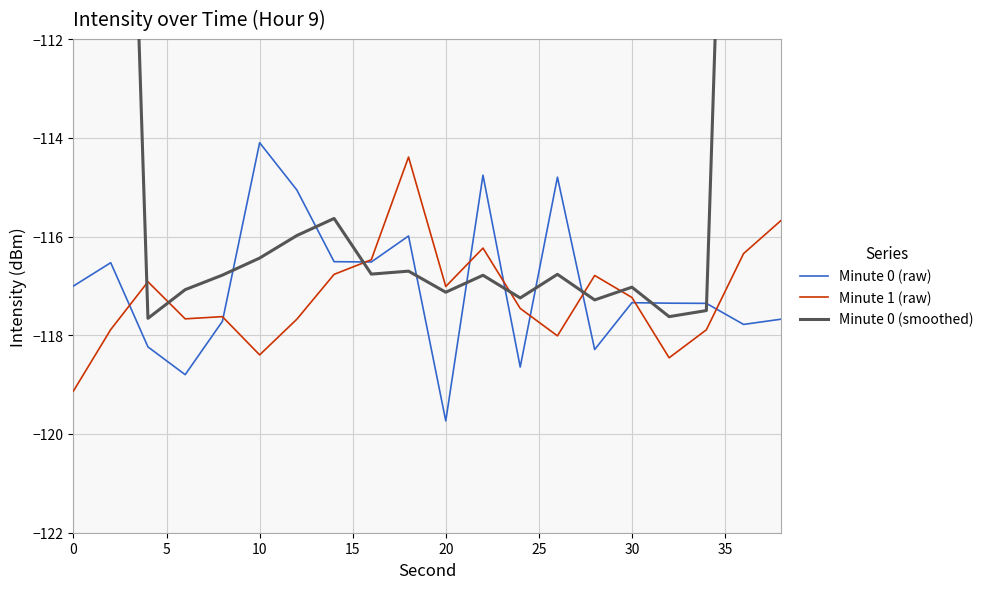

What is the minimum value for Minute 0 (raw)?

-119.7